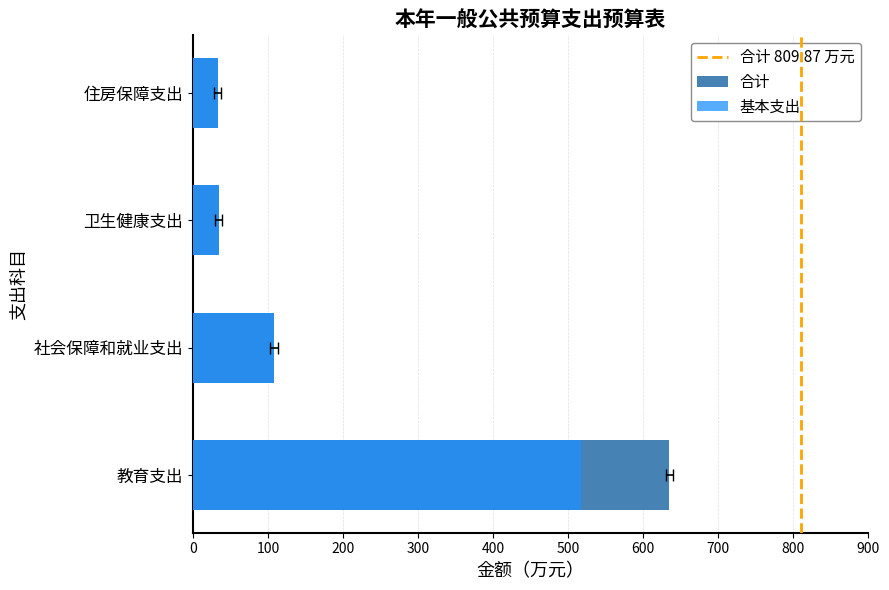

The value of 合计 at 住房保障支出 is 32.9. True or false?

True